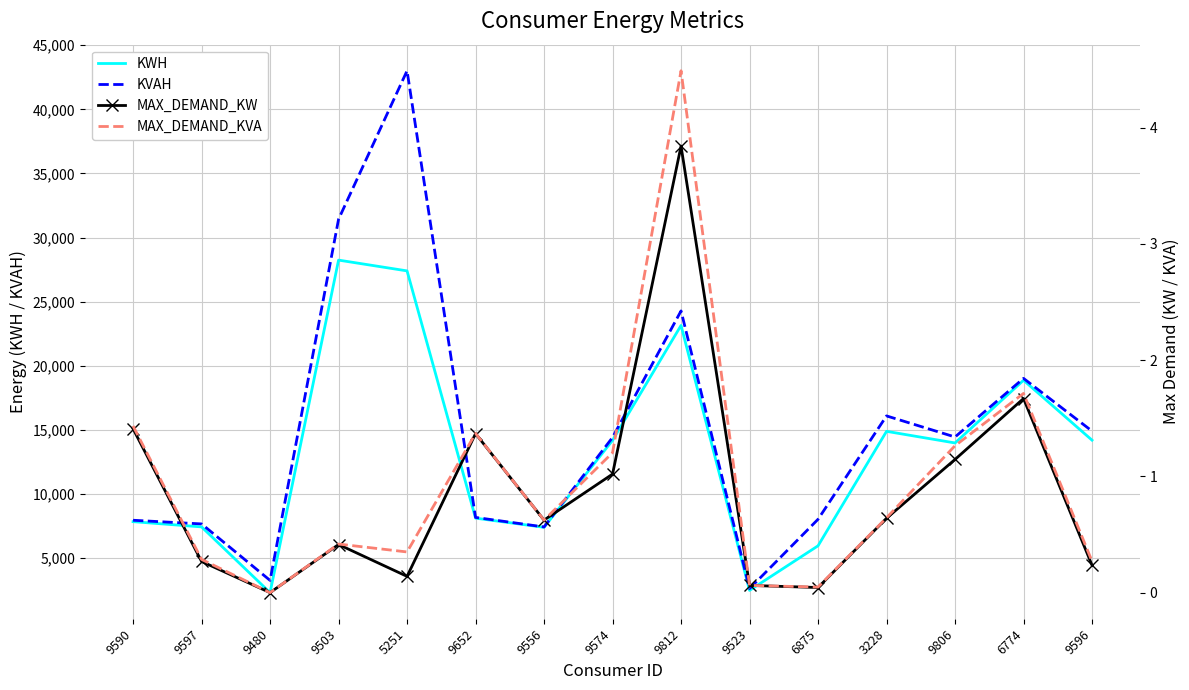

True or false: MAX_DEMAND_KW and KWH cross at least once.

False